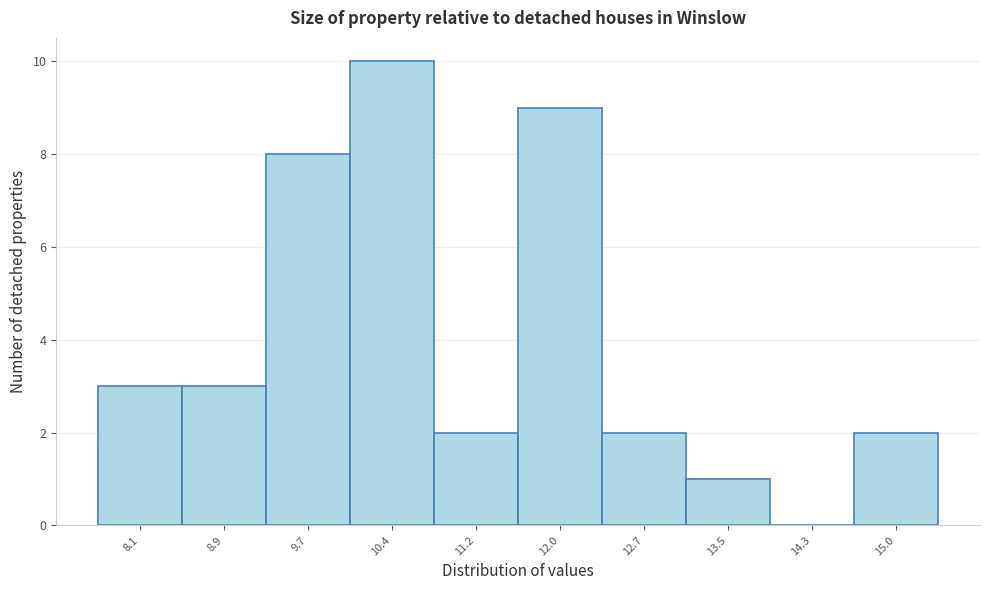

Reading left to right, what are all the values shown in this chart?

8.1=3	8.9=3	9.7=8	10.4=10	11.2=2	12.0=9	12.7=2	13.5=1	14.3=0	15.0=2